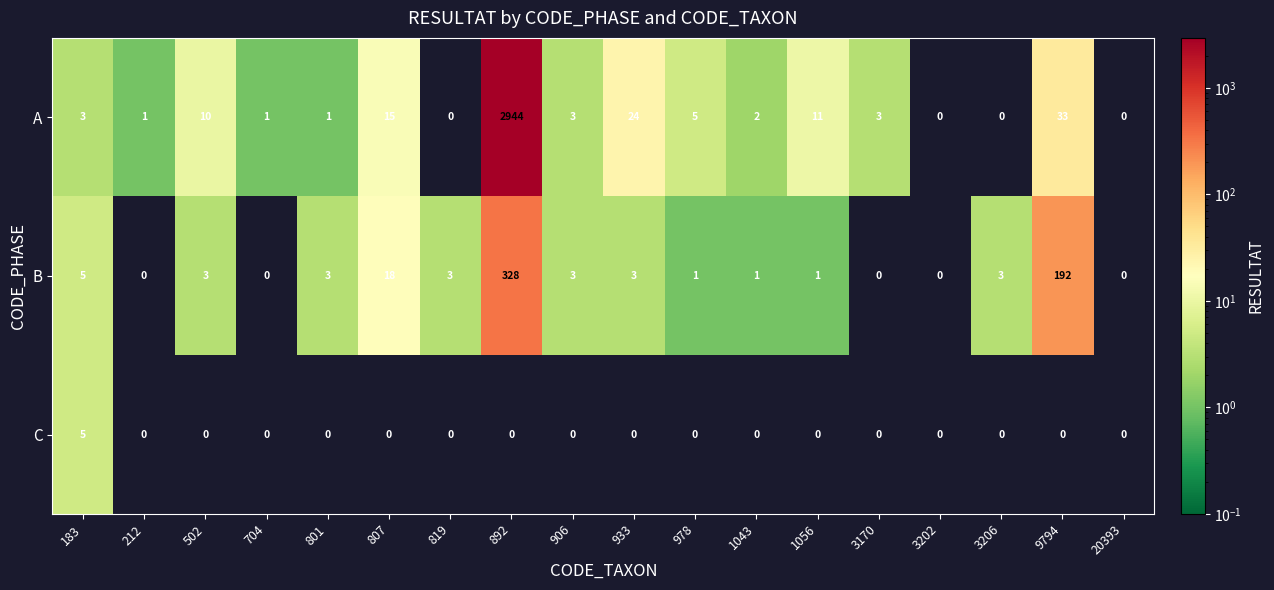

Is it true that C equals 3 at 9794?

False